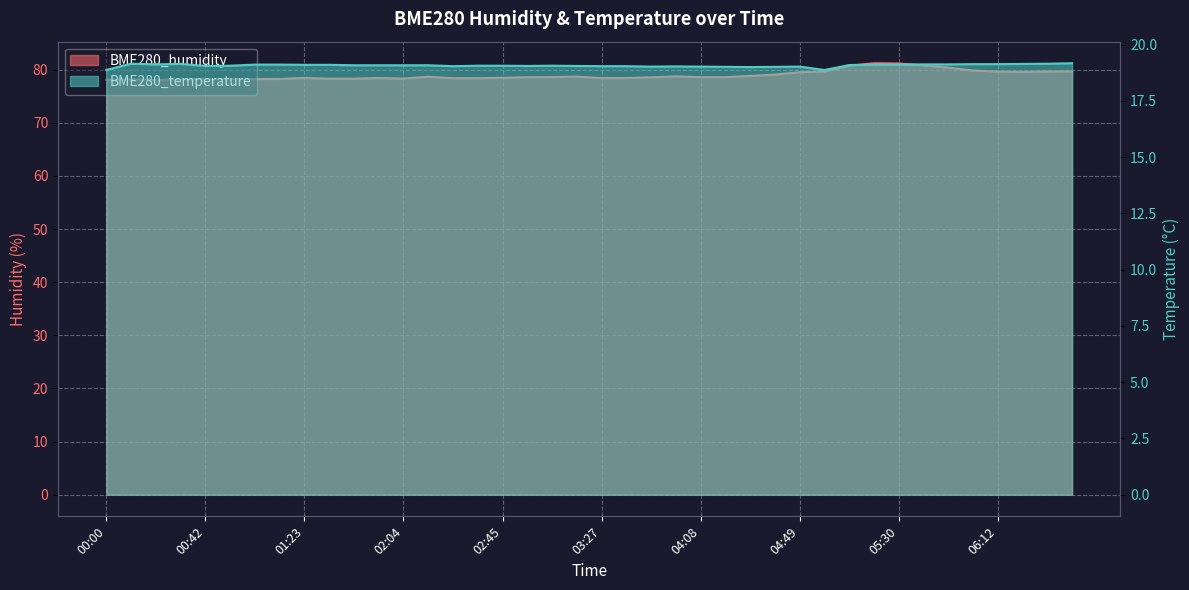

Count the number of data series in this chart.

2